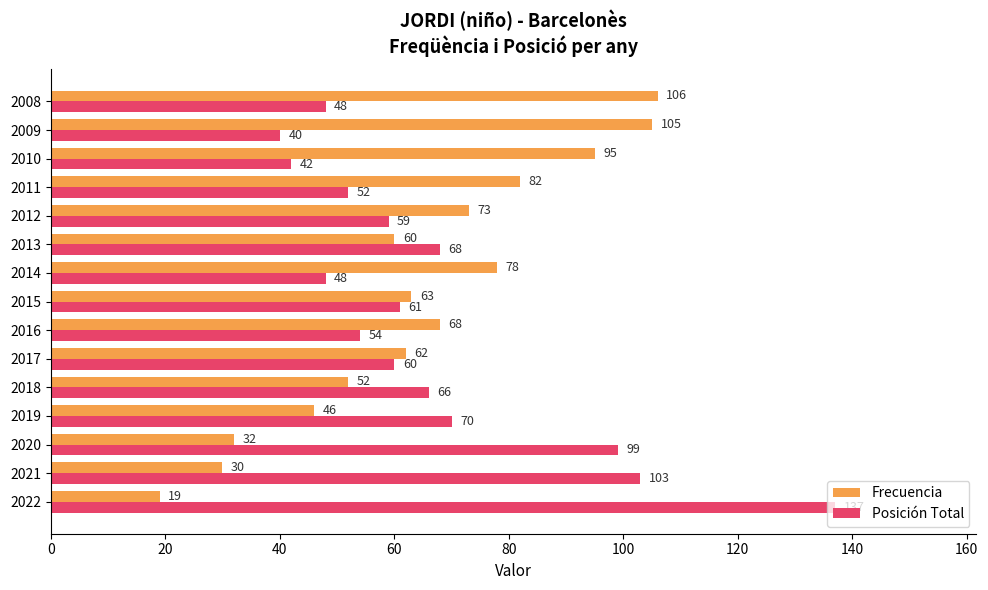

What is the sum of all Frecuencia values?

971